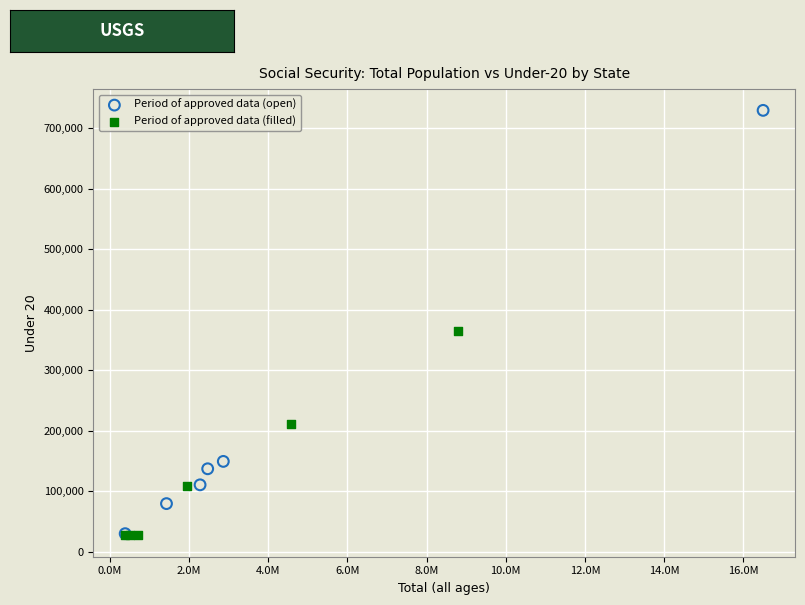

Which series contains the highest Y value?

Period of approved data (open)